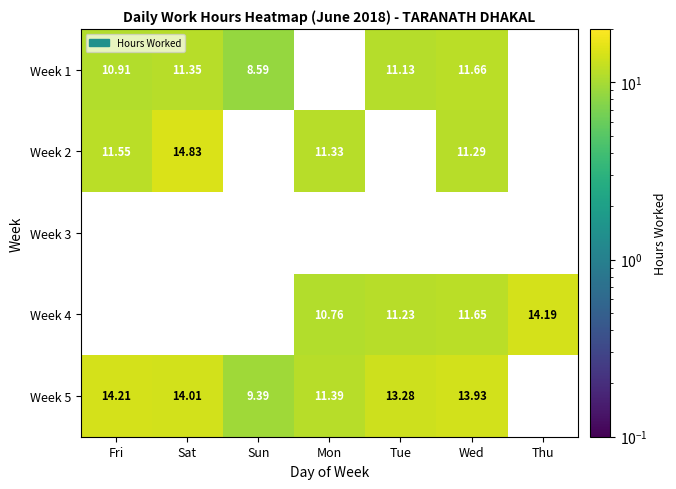

What is the difference between the Week 1 values at Fri and Wed?

0.8